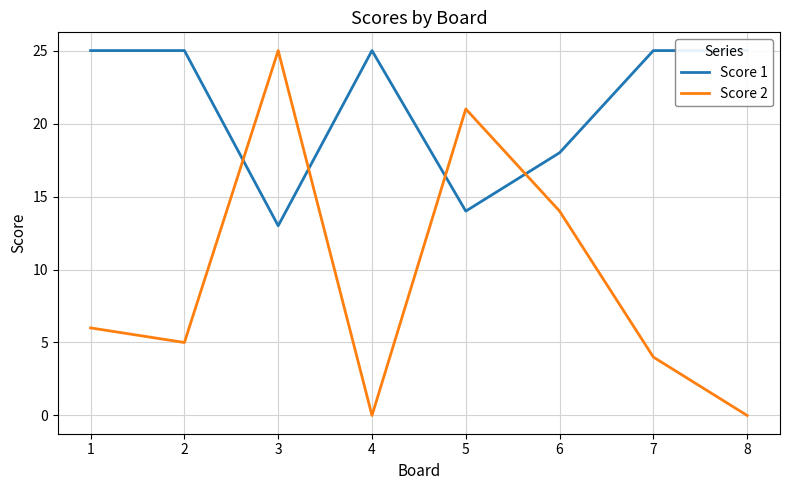

True or false: Score 2 has a value of 6 at 1.

True